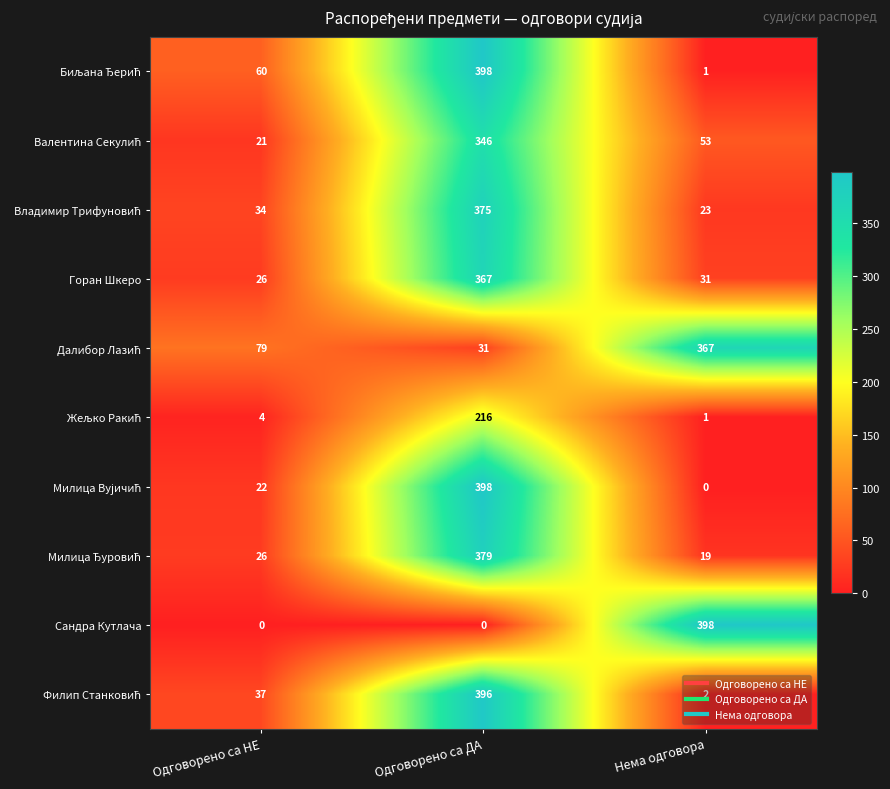

What is the difference between the Горан Шкеро values at Одговорено са НЕ and Одговорено са ДА?

341